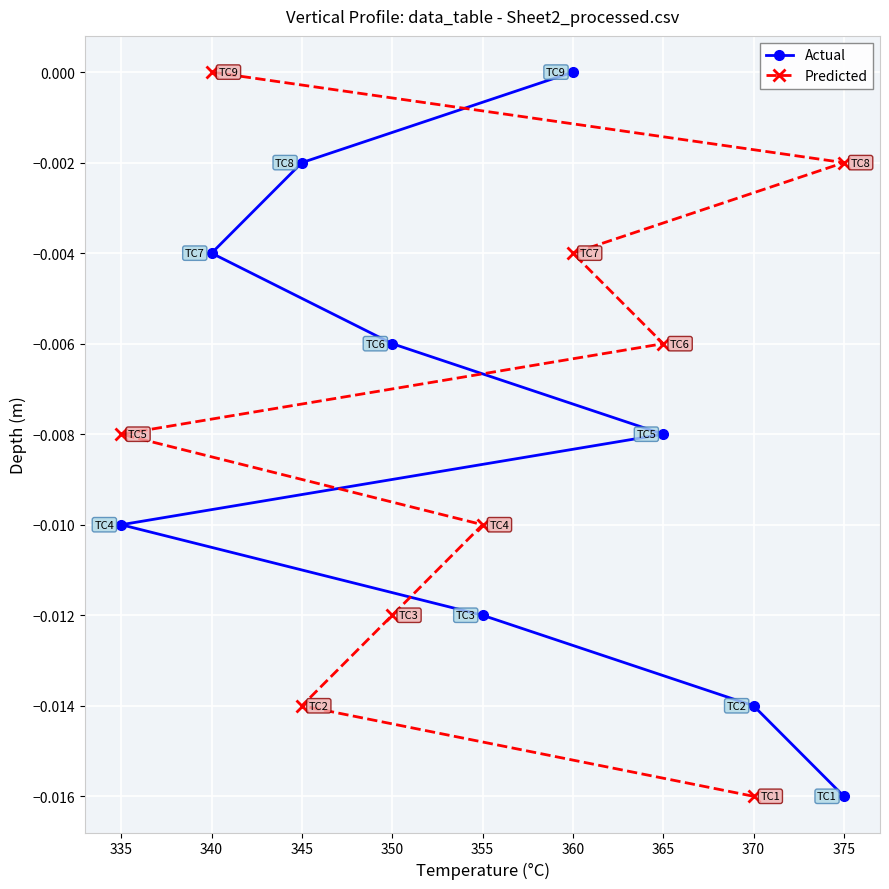

How many distinct data groups are displayed?

2